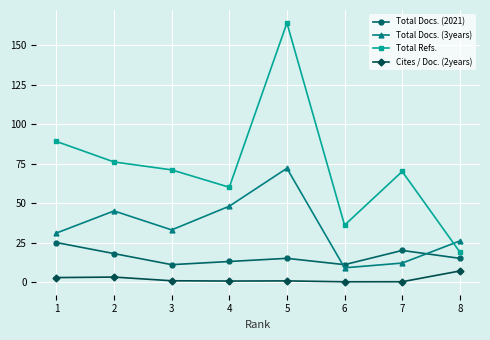

How many lines are shown in the chart?

4